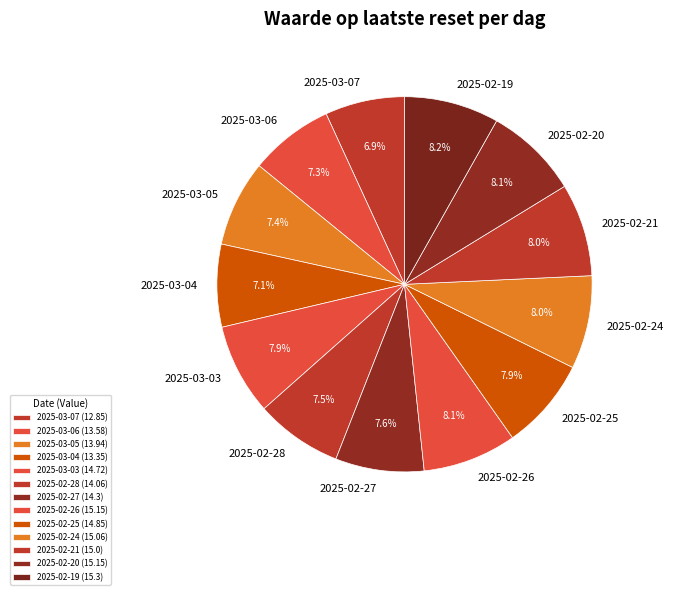

Is it true that 2025-02-19 is 8% of the pie?

True